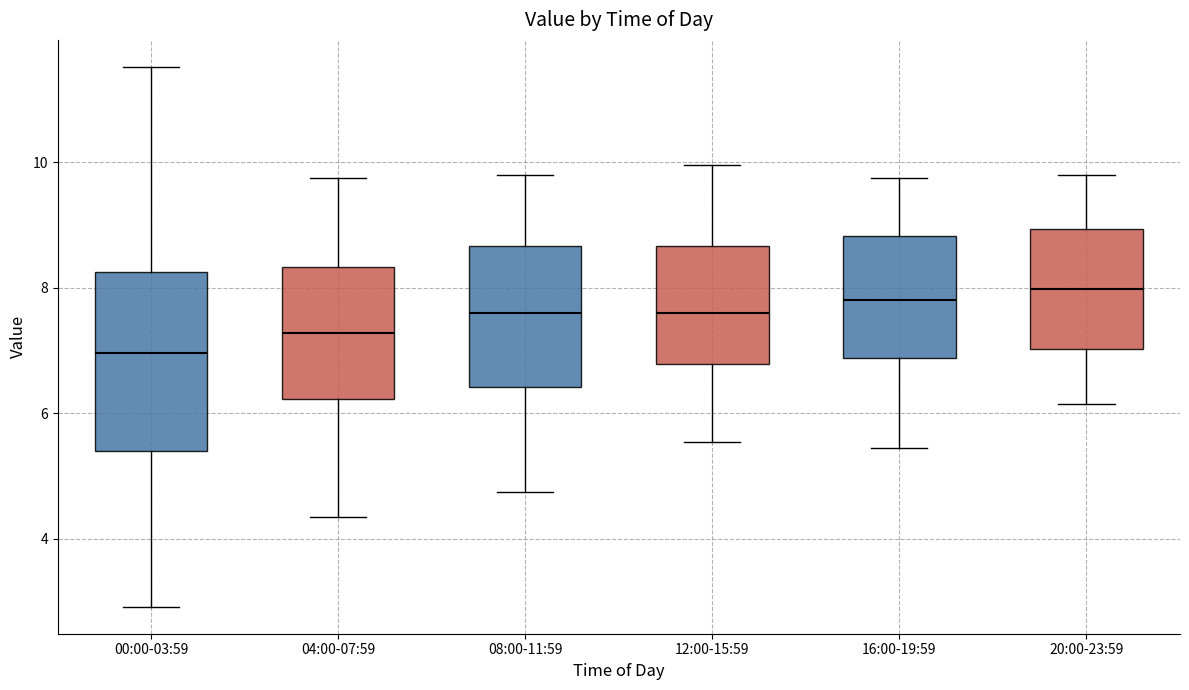

Which box is the tallest, from its lower edge to its upper edge?

00:00-03:59